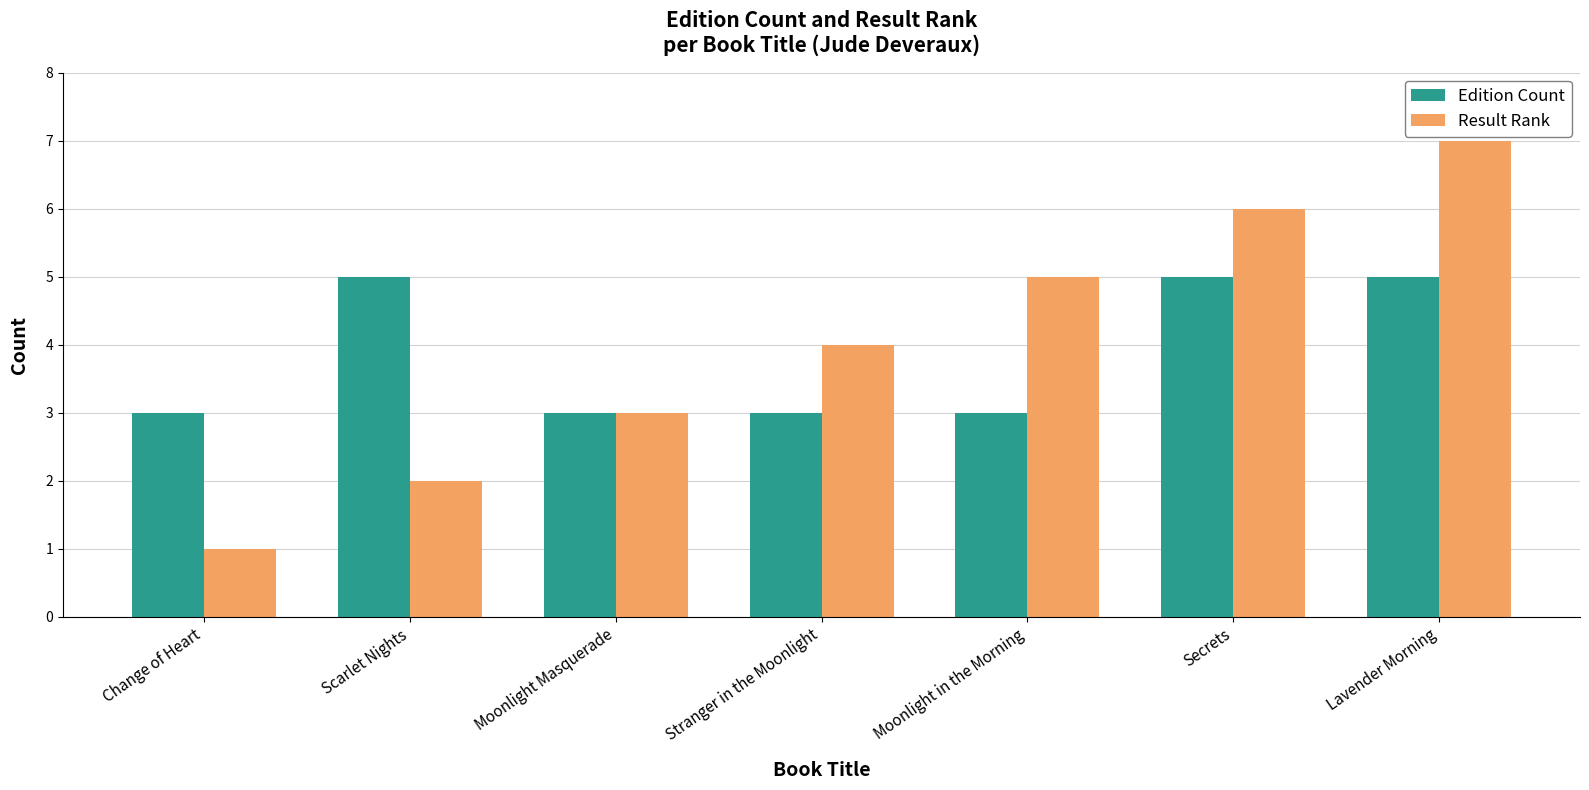

Rank the series at Secrets from highest to lowest value.

Result Rank, Edition Count